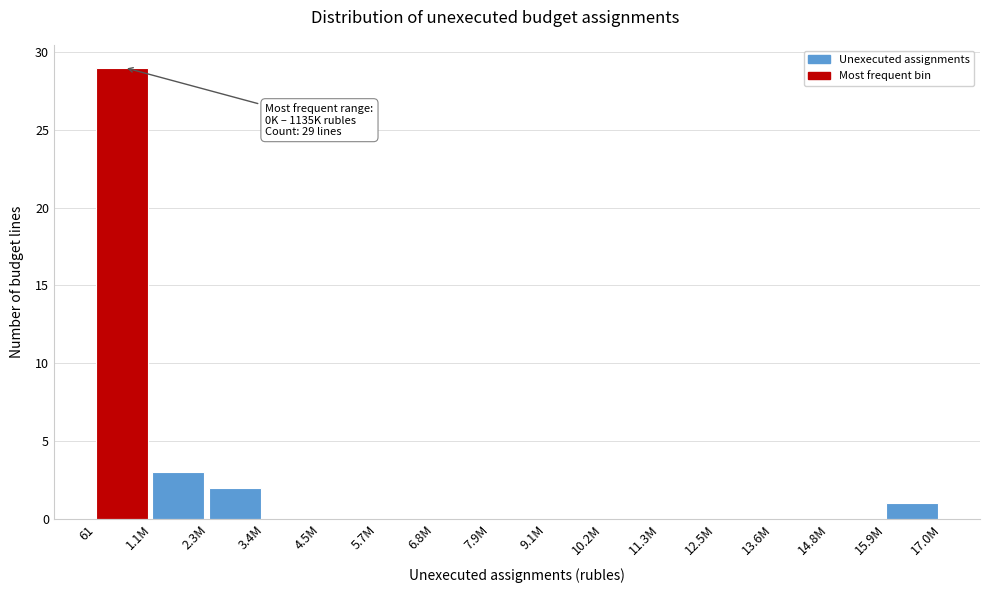

Reading left to right, transcribe all the data shown in this chart.

61=29	1.1M=3	2.3M=2	3.4M=0	4.5M=0	5.7M=0	6.8M=0	7.9M=0	9.1M=0	10.2M=0	11.3M=0	12.5M=0	13.6M=0	14.8M=0	15.9M=1